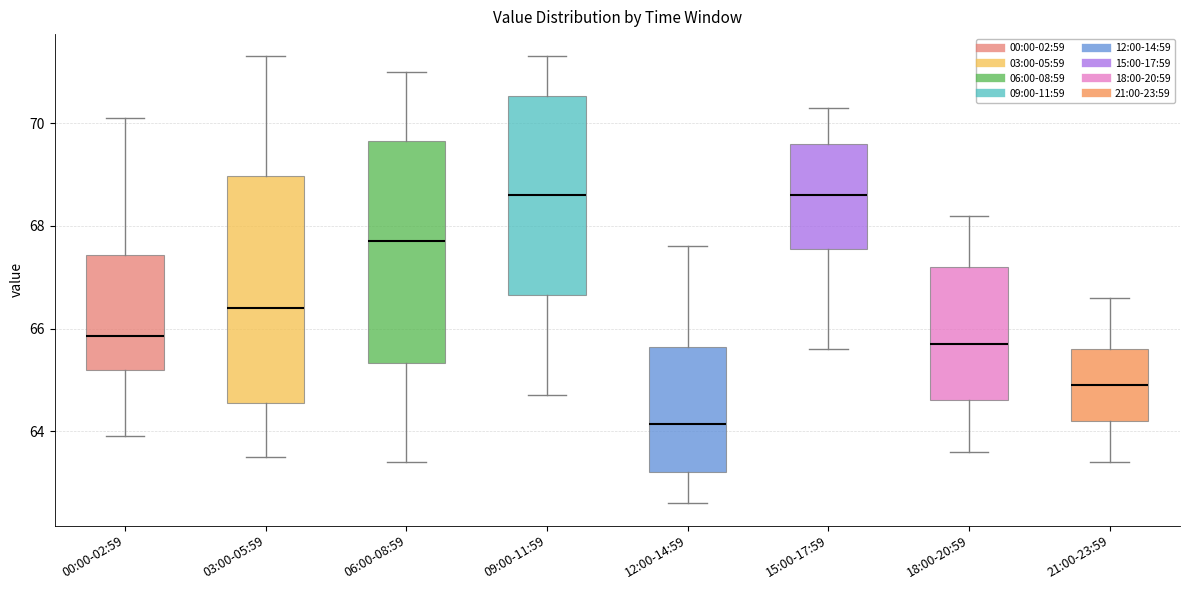

Reading left to right, transcribe this box plot: for each box, give where its median line is, the range the box spans, and where its two whiskers end, as read against the y-axis. The values are not printed on the chart, so give them approximately, as read against the axis.

00:00-02:59: median 65.8, box 65.2 to 67.4, whiskers 64.0 to 70.2
03:00-05:59: median 66.4, box 64.6 to 69.0, whiskers 63.6 to 71.4
06:00-08:59: median 67.8, box 65.4 to 69.6, whiskers 63.4 to 71.0
09:00-11:59: median 68.6, box 66.6 to 70.6, whiskers 64.8 to 71.4
12:00-14:59: median 64.2, box 63.2 to 65.6, whiskers 62.6 to 67.6
15:00-17:59: median 68.6, box 67.6 to 69.6, whiskers 65.6 to 70.4
18:00-20:59: median 65.8, box 64.6 to 67.2, whiskers 63.6 to 68.2
21:00-23:59: median 65.0, box 64.2 to 65.6, whiskers 63.4 to 66.6